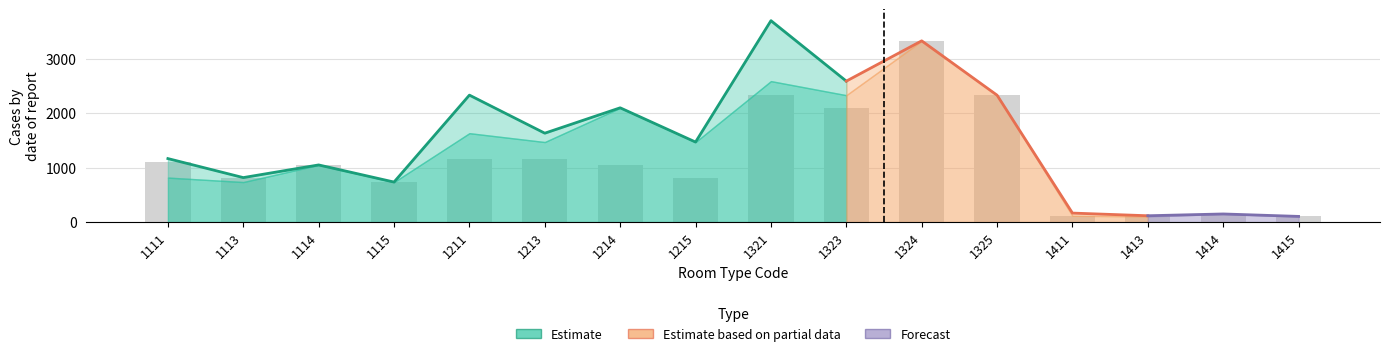

What is the difference between the second highest and minimum values in the Bars series?

2231